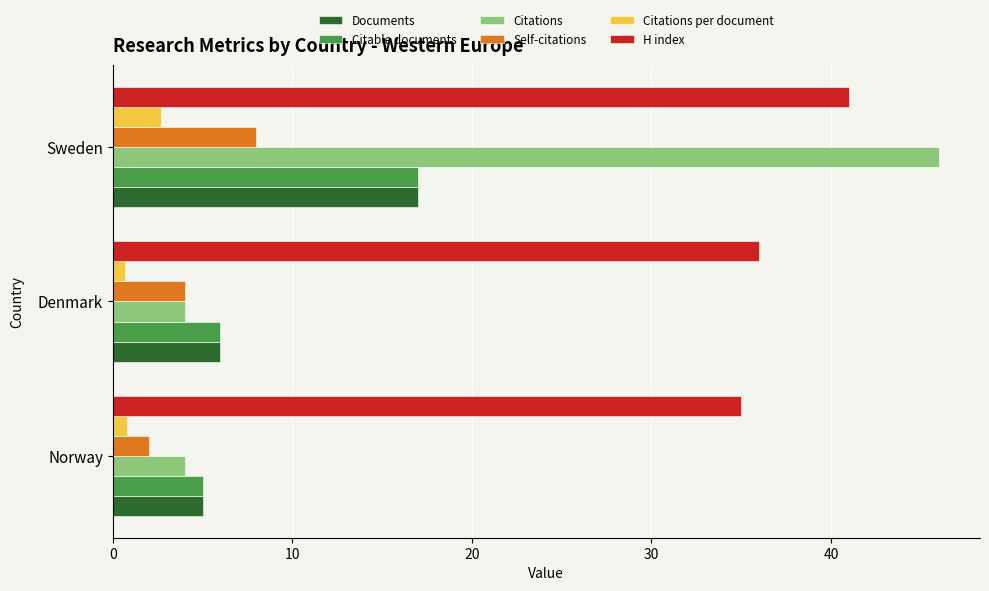

Which series has the widest spread of values?

Citations